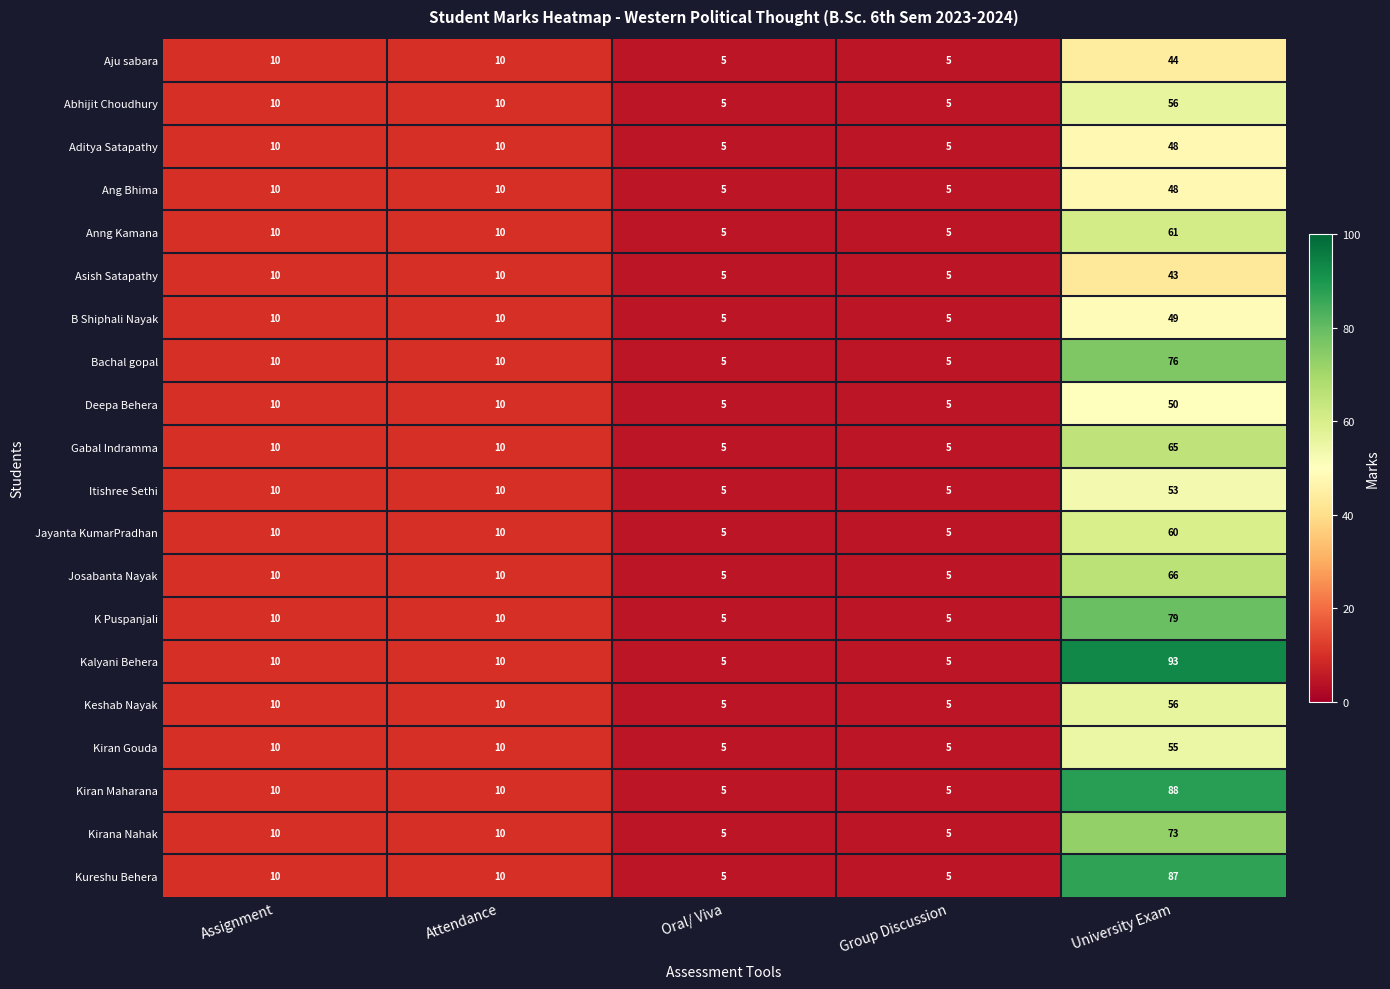

How many data points does each series have?

5